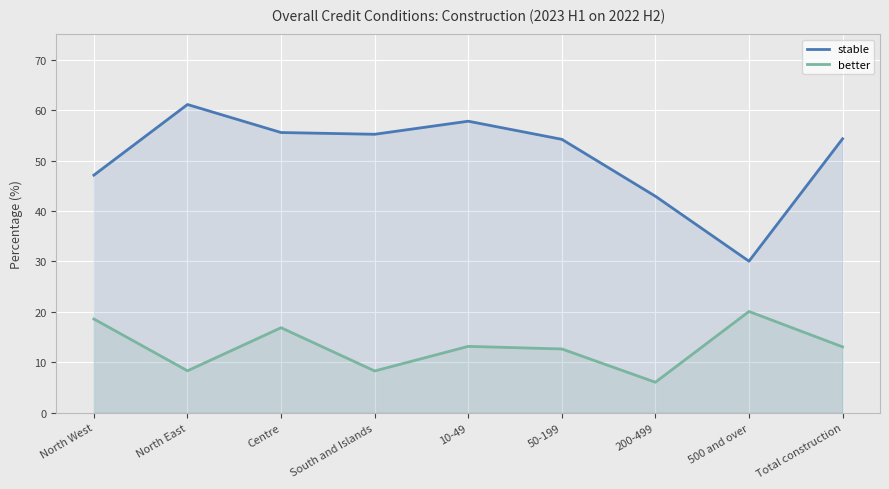

How many lines are shown in the chart?

2